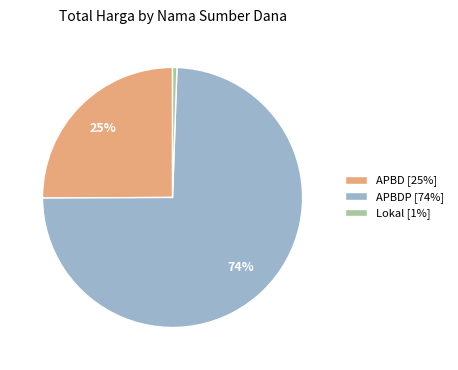

How many slices are in this pie chart?

3